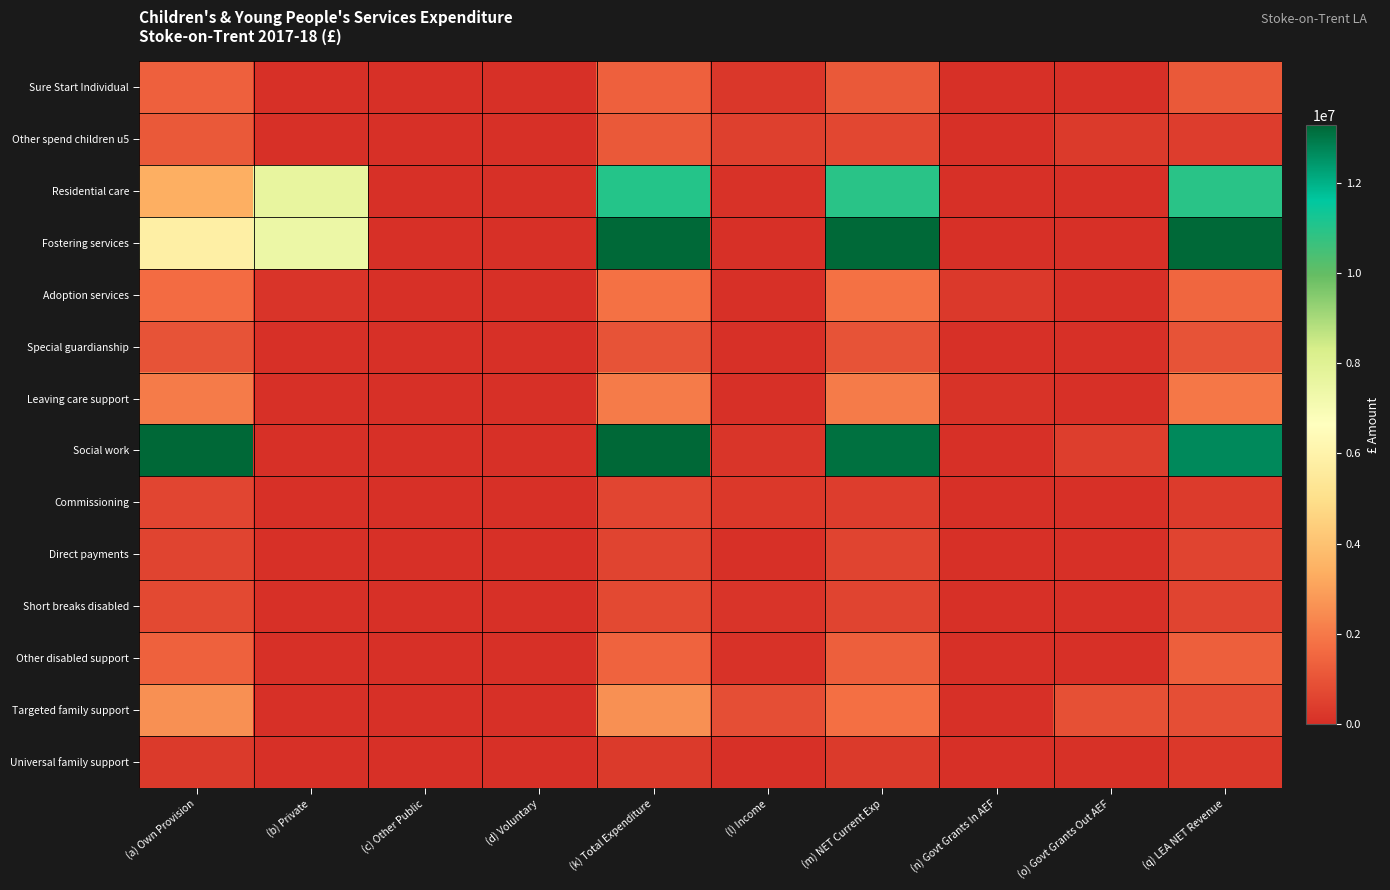

Reading left to right, what are all the values shown in this chart?

Sure Start Individual: (a) Own Provision=1346572.4	(b) Private=0.0	(c) Other Public=0.0	(d) Voluntary=0.0	(k) Total Expenditure=1346572.4	(l) Income=226846.0	(m) NET Current Exp=1119726.5	(n) Govt Grants In AEF=0.0	(o) Govt Grants Out AEF=0.0	(q) LEA NET Revenue=1119726.5
Other spend children u5: (a) Own Provision=1132873.2	(b) Private=0.0	(c) Other Public=0.0	(d) Voluntary=0.0	(k) Total Expenditure=1132873.2	(l) Income=460939.0	(m) NET Current Exp=671934.2	(n) Govt Grants In AEF=0.0	(o) Govt Grants Out AEF=295015.0	(q) LEA NET Revenue=376919.2
Residential care: (a) Own Provision=3384876.4	(b) Private=7633486.2	(c) Other Public=0.0	(d) Voluntary=0.0	(k) Total Expenditure=11018362.7	(l) Income=82563.4	(m) NET Current Exp=10935799.2	(n) Govt Grants In AEF=0.0	(o) Govt Grants Out AEF=0.0	(q) LEA NET Revenue=10935799.2
Fostering services: (a) Own Provision=5823833.2	(b) Private=7431407.8	(c) Other Public=0.0	(d) Voluntary=0.0	(k) Total Expenditure=13255241.0	(l) Income=0.0	(m) NET Current Exp=13255241.0	(n) Govt Grants In AEF=0.0	(o) Govt Grants Out AEF=0.0	(q) LEA NET Revenue=13255241.0
Adoption services: (a) Own Provision=1632347.1	(b) Private=144523.1	(c) Other Public=0.0	(d) Voluntary=0.0	(k) Total Expenditure=1776870.2	(l) Income=250.0	(m) NET Current Exp=1776620.2	(n) Govt Grants In AEF=276799.0	(o) Govt Grants Out AEF=0.0	(q) LEA NET Revenue=1499821.2
Special guardianship: (a) Own Provision=983338.1	(b) Private=0.0	(c) Other Public=0.0	(d) Voluntary=0.0	(k) Total Expenditure=983338.1	(l) Income=0.0	(m) NET Current Exp=983338.1	(n) Govt Grants In AEF=0.0	(o) Govt Grants Out AEF=0.0	(q) LEA NET Revenue=983338.1
Leaving care support: (a) Own Provision=2039401.6	(b) Private=0.0	(c) Other Public=0.0	(d) Voluntary=0.0	(k) Total Expenditure=2039401.6	(l) Income=0.0	(m) NET Current Exp=2039401.6	(n) Govt Grants In AEF=115712.0	(o) Govt Grants Out AEF=0.0	(q) LEA NET Revenue=1923689.6
Social work: (a) Own Provision=13288893.2	(b) Private=0.0	(c) Other Public=0.0	(d) Voluntary=0.0	(k) Total Expenditure=13288893.2	(l) Income=178590.2	(m) NET Current Exp=13110303.1	(n) Govt Grants In AEF=0.0	(o) Govt Grants Out AEF=400329.2	(q) LEA NET Revenue=12709973.9
Commissioning: (a) Own Provision=605456.8	(b) Private=0.0	(c) Other Public=0.0	(d) Voluntary=0.0	(k) Total Expenditure=605456.8	(l) Income=241019.0	(m) NET Current Exp=364437.8	(n) Govt Grants In AEF=0.0	(o) Govt Grants Out AEF=51840.0	(q) LEA NET Revenue=312597.8
Direct payments: (a) Own Provision=557349.9	(b) Private=0.0	(c) Other Public=0.0	(d) Voluntary=0.0	(k) Total Expenditure=557349.9	(l) Income=0.0	(m) NET Current Exp=557349.9	(n) Govt Grants In AEF=0.0	(o) Govt Grants Out AEF=0.0	(q) LEA NET Revenue=557349.9
Short breaks disabled: (a) Own Provision=702576.9	(b) Private=0.0	(c) Other Public=0.0	(d) Voluntary=0.0	(k) Total Expenditure=702576.9	(l) Income=140000.0	(m) NET Current Exp=562576.9	(n) Govt Grants In AEF=0.0	(o) Govt Grants Out AEF=0.0	(q) LEA NET Revenue=562576.9
Other disabled support: (a) Own Provision=1351728.9	(b) Private=50032.0	(c) Other Public=0.0	(d) Voluntary=0.0	(k) Total Expenditure=1401760.9	(l) Income=92342.0	(m) NET Current Exp=1309418.9	(n) Govt Grants In AEF=0.0	(o) Govt Grants Out AEF=0.0	(q) LEA NET Revenue=1309418.9
Targeted family support: (a) Own Provision=2573563.8	(b) Private=0.0	(c) Other Public=0.0	(d) Voluntary=0.0	(k) Total Expenditure=2573563.8	(l) Income=835397.0	(m) NET Current Exp=1738166.7	(n) Govt Grants In AEF=0.0	(o) Govt Grants Out AEF=893285.0	(q) LEA NET Revenue=844881.7
Universal family support: (a) Own Provision=305263.5	(b) Private=0.0	(c) Other Public=0.0	(d) Voluntary=0.0	(k) Total Expenditure=305263.5	(l) Income=0.0	(m) NET Current Exp=305263.5	(n) Govt Grants In AEF=0.0	(o) Govt Grants Out AEF=68830.0	(q) LEA NET Revenue=236433.5